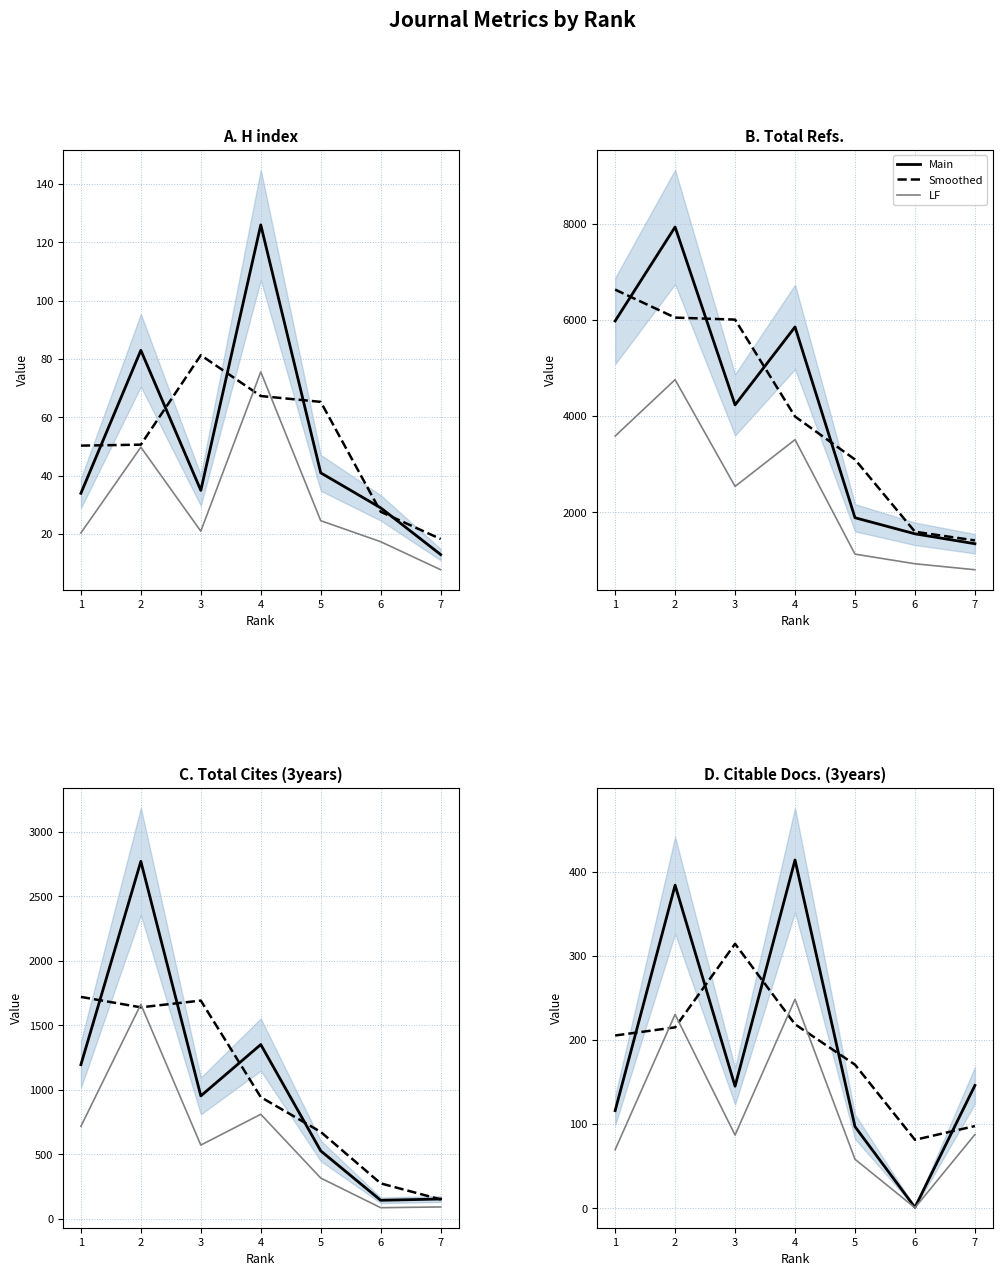

The value of Total Cites (3years) at 5 is 527.0. True or false?

True